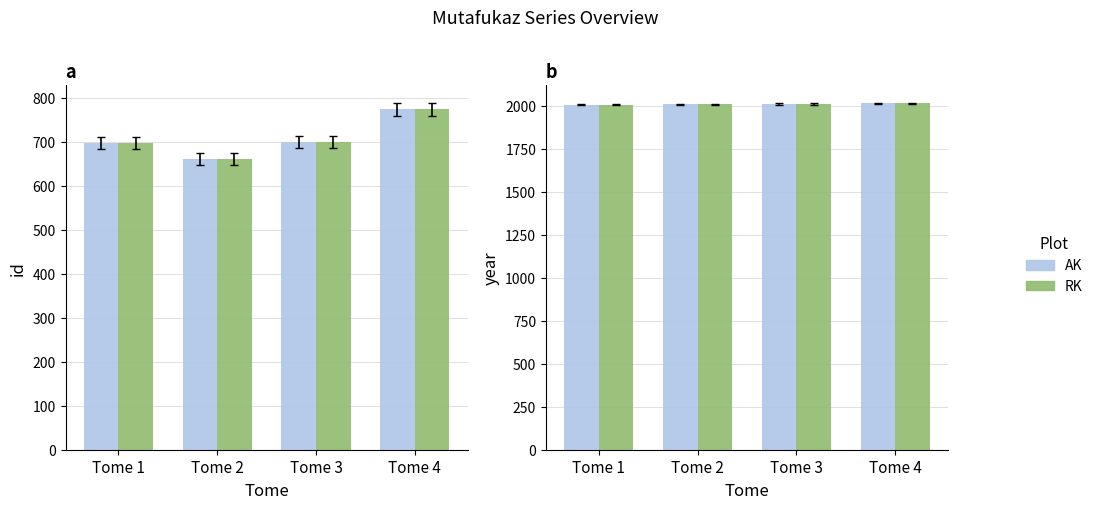

What is the sum of all year (RK) values?

8036